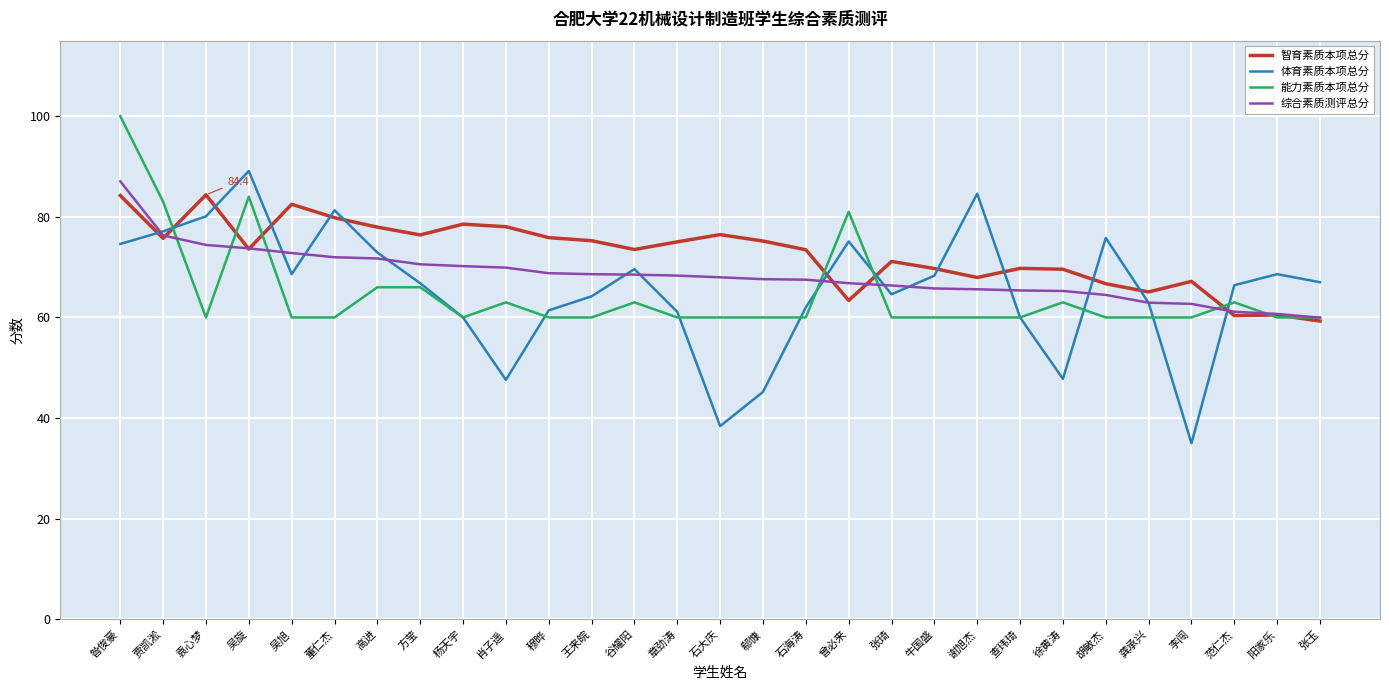

Does the chart display data point markers on the line(s)?

No